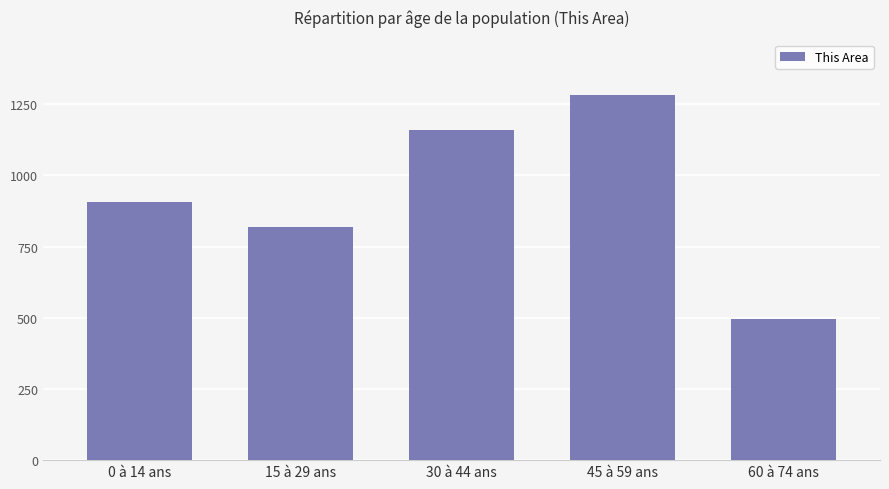

Count the number of categories in the chart.

5